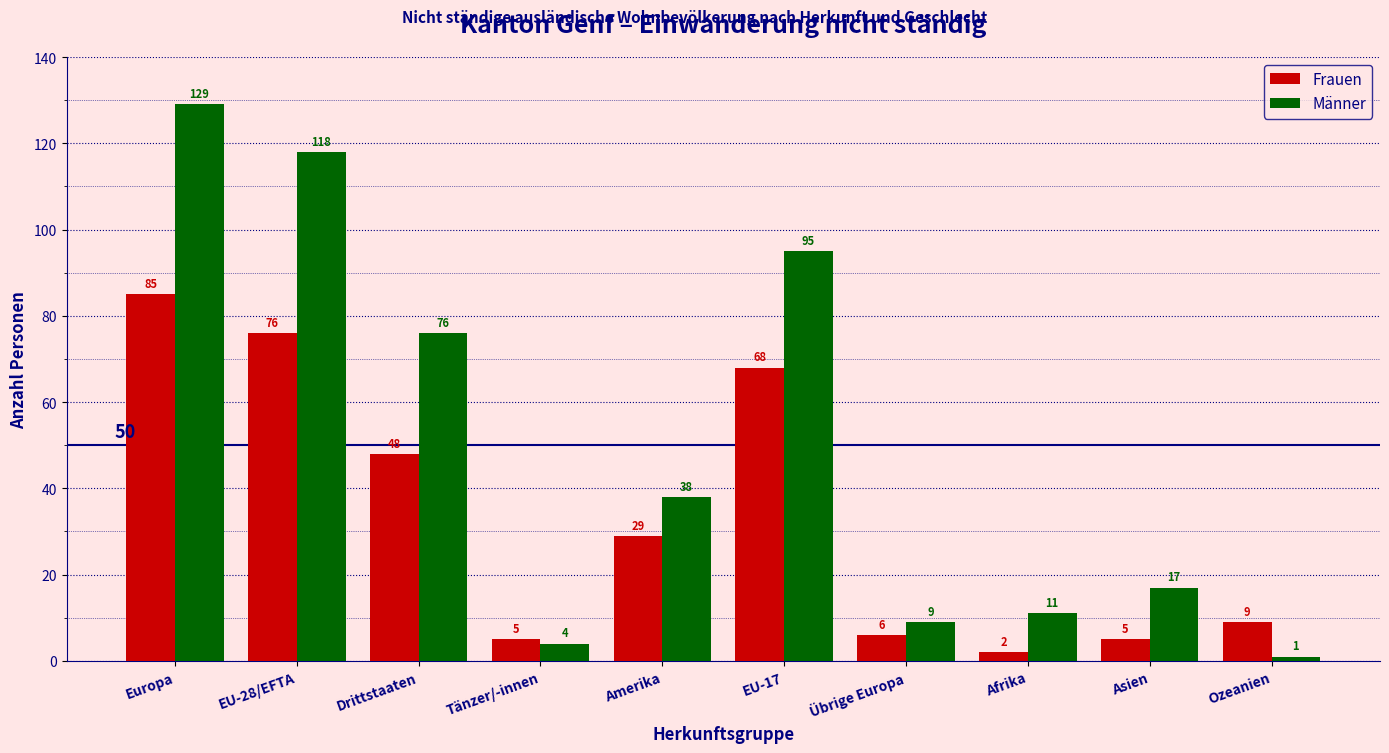

How many distinct data groups are displayed?

2